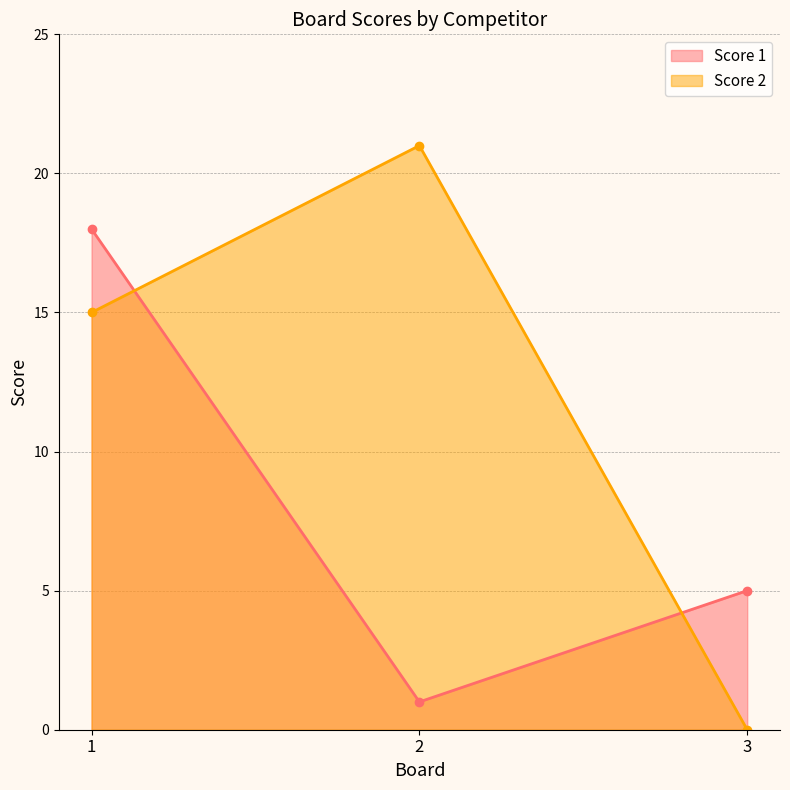

Reading left to right, list all the values displayed in this chart.

Score 1: 1=18	2=1	3=5
Score 2: 1=15	2=21	3=0